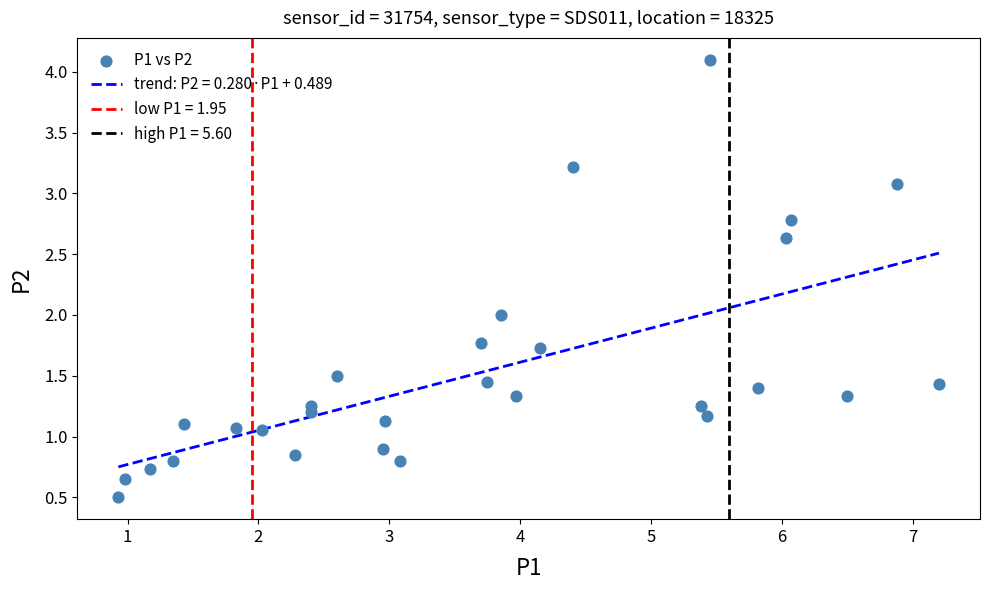

What is the range of Y values (max minus min)?

3.6